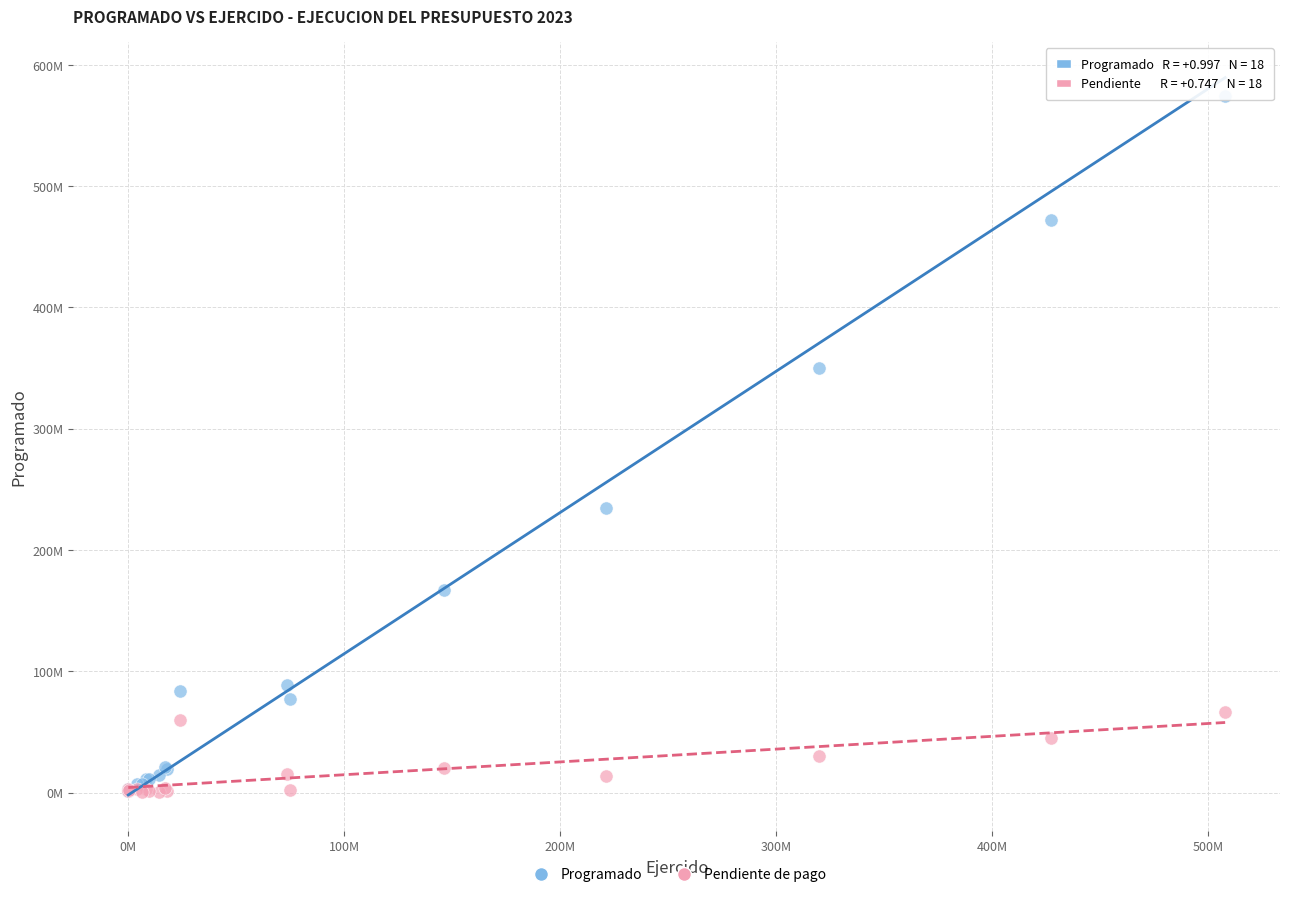

Which series contains the highest Y value?

Programado